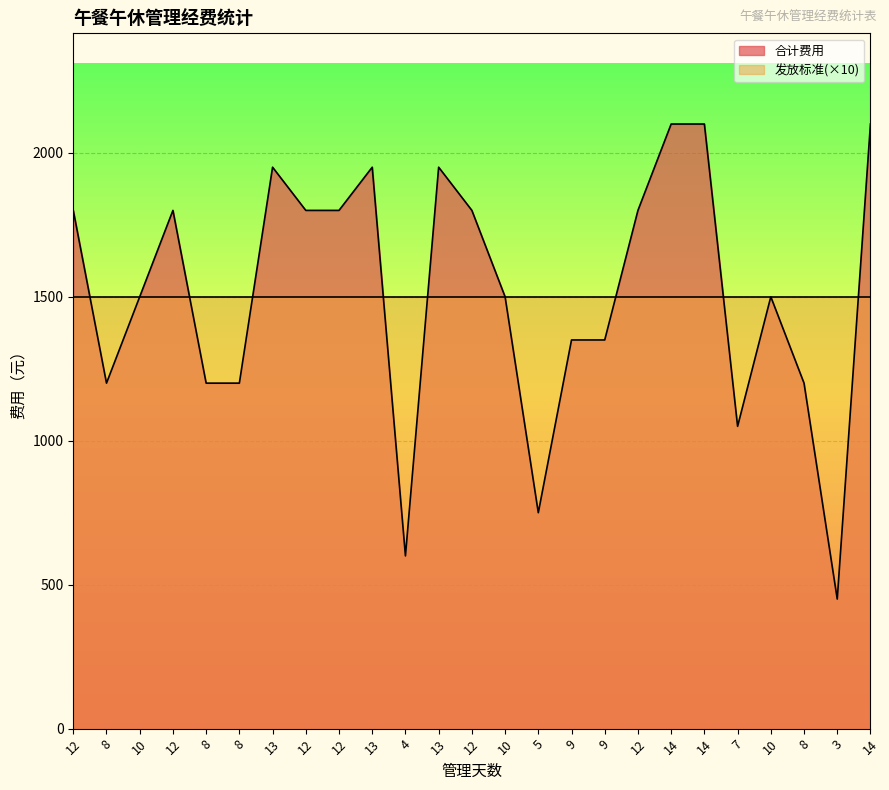

How many points are lower than both their immediate neighbors (excluding endpoints)?

5